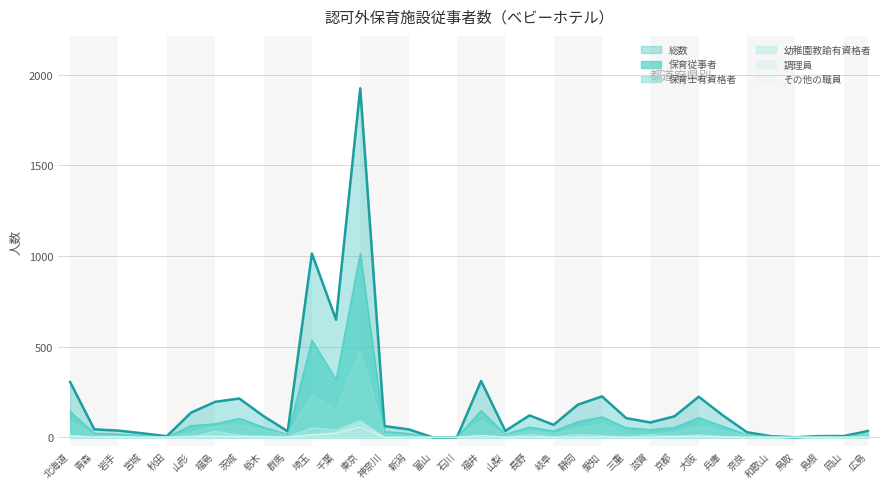

True or false: 調理員 and 保育士有資格者 cross at least once.

False